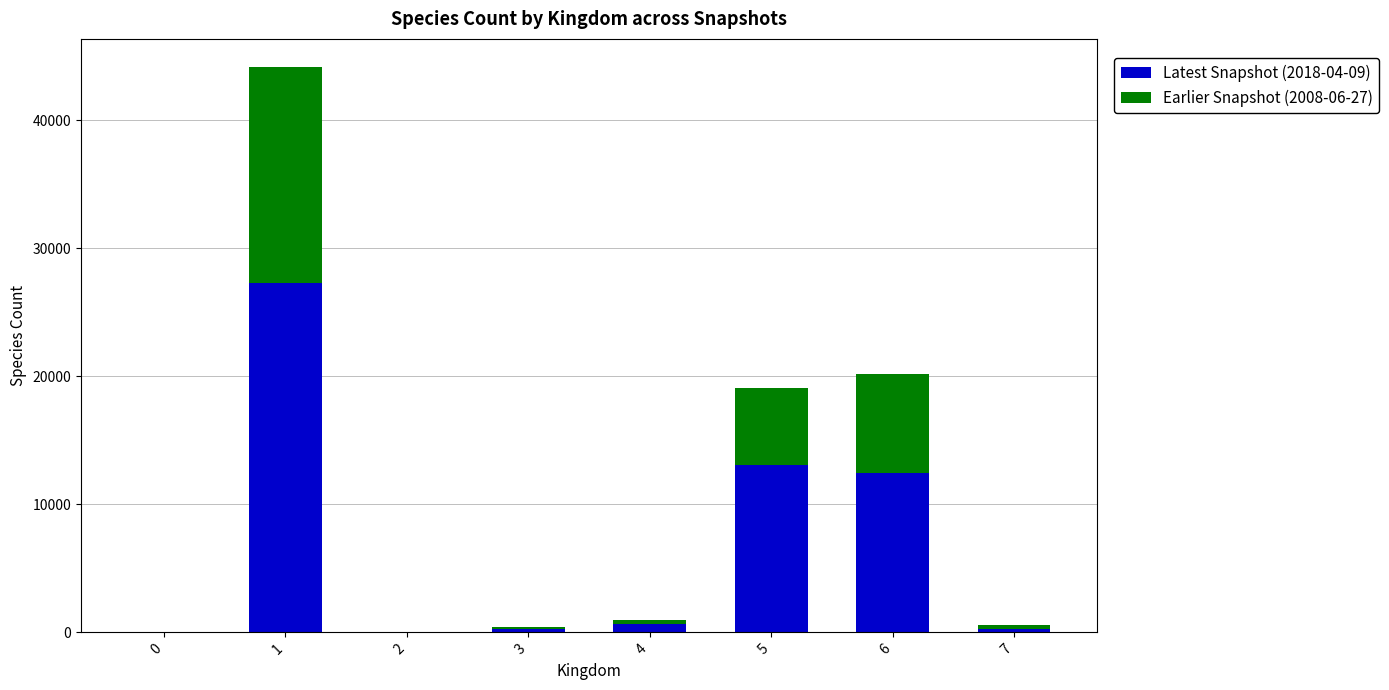

What is the sum of all Latest Snapshot (2018-04-09) values?

54069